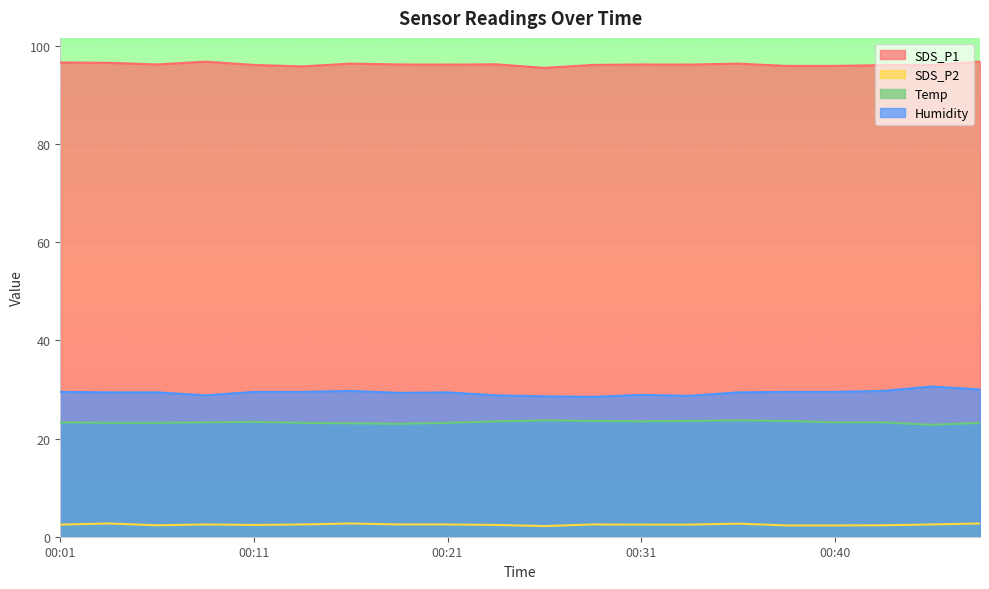

How many lines are shown in the chart?

4